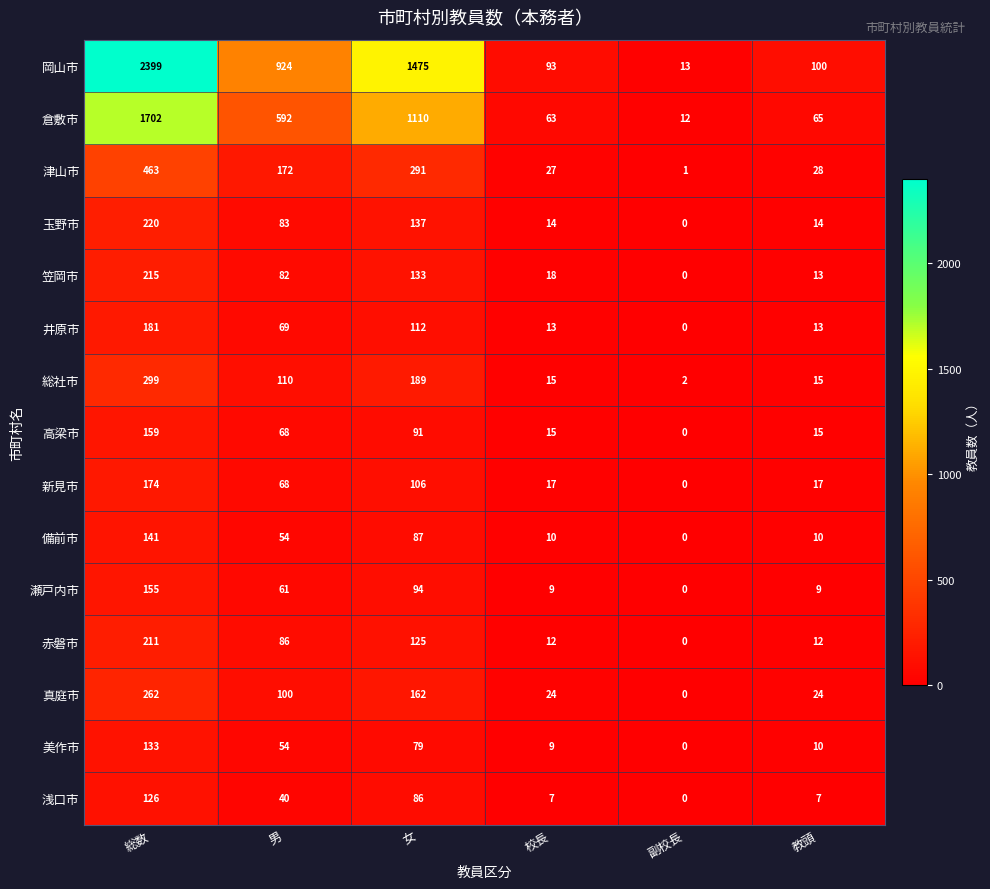

Which series has the widest spread of values?

岡山市